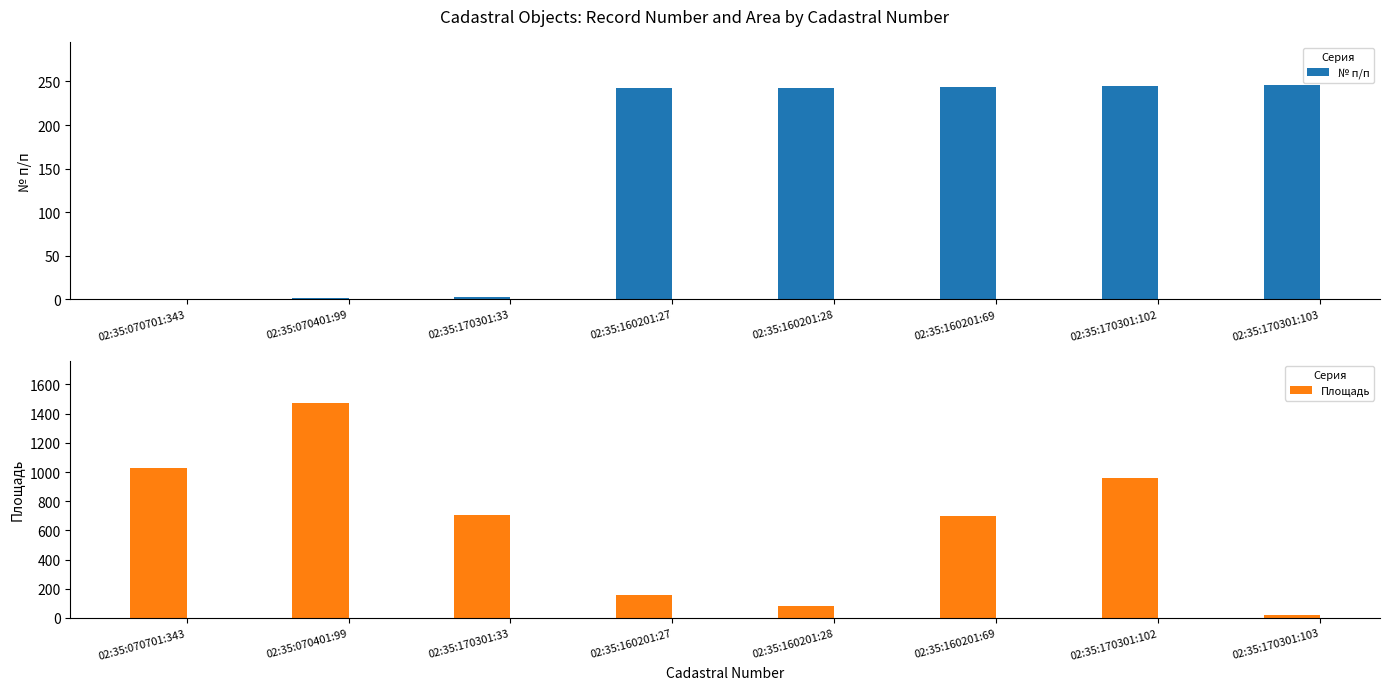

Rank the series by their maximum value, from lowest to highest.

№ п/п, Площадь